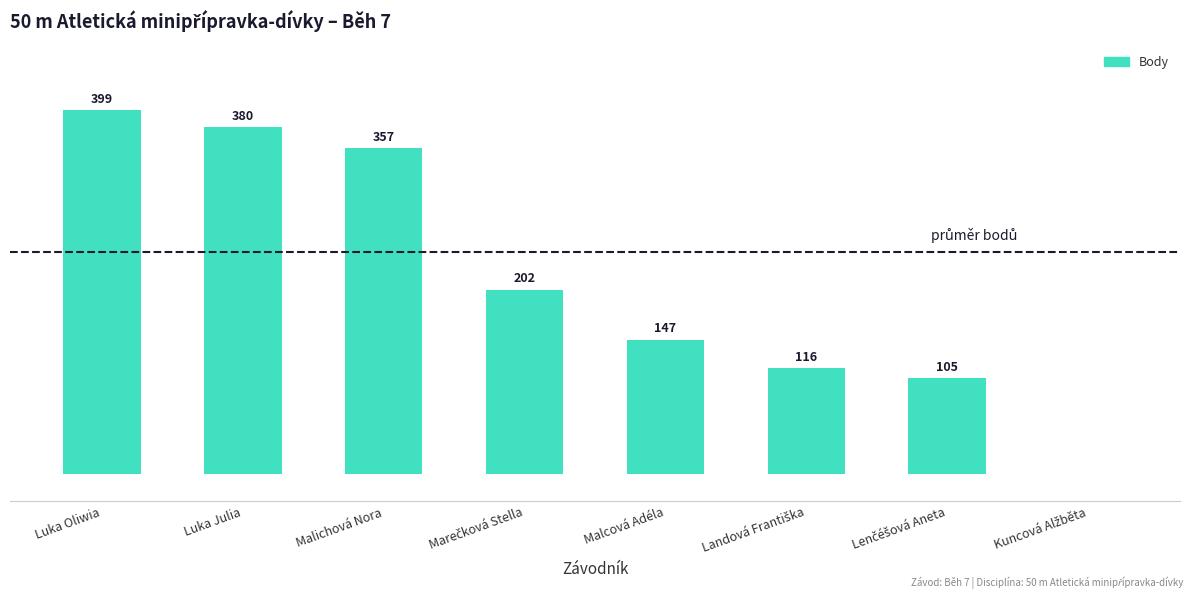

Which label corresponds to the largest value in the chart?

Luka Oliwia